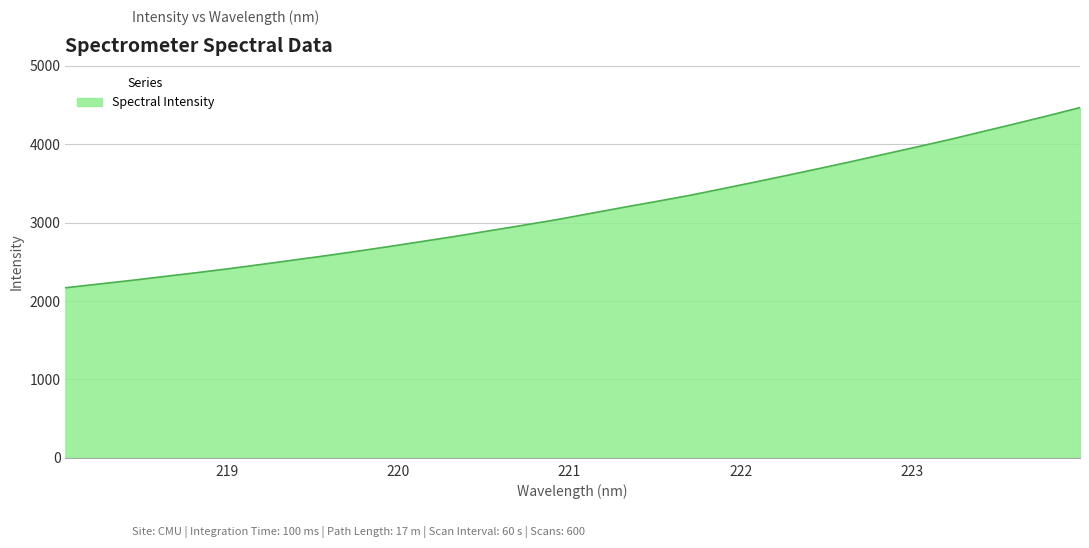

What is the maximum value shown in the chart?

4468.1